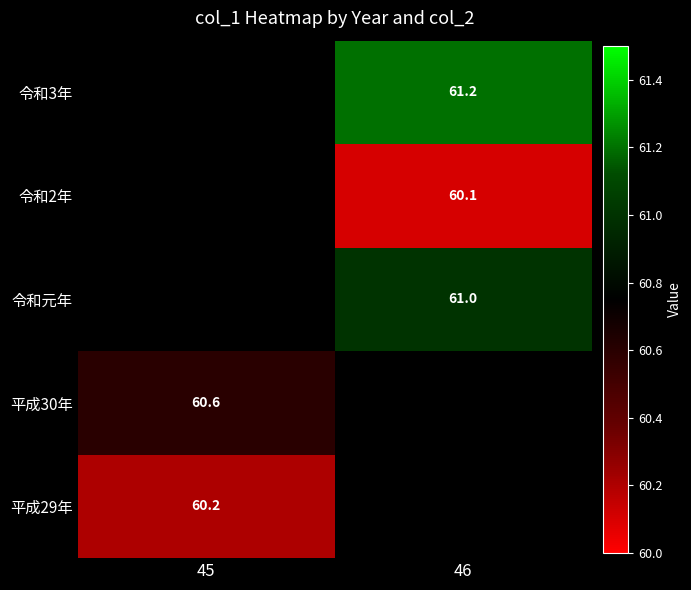

Is it true that 平成29年 equals 60.2 at 45?

True